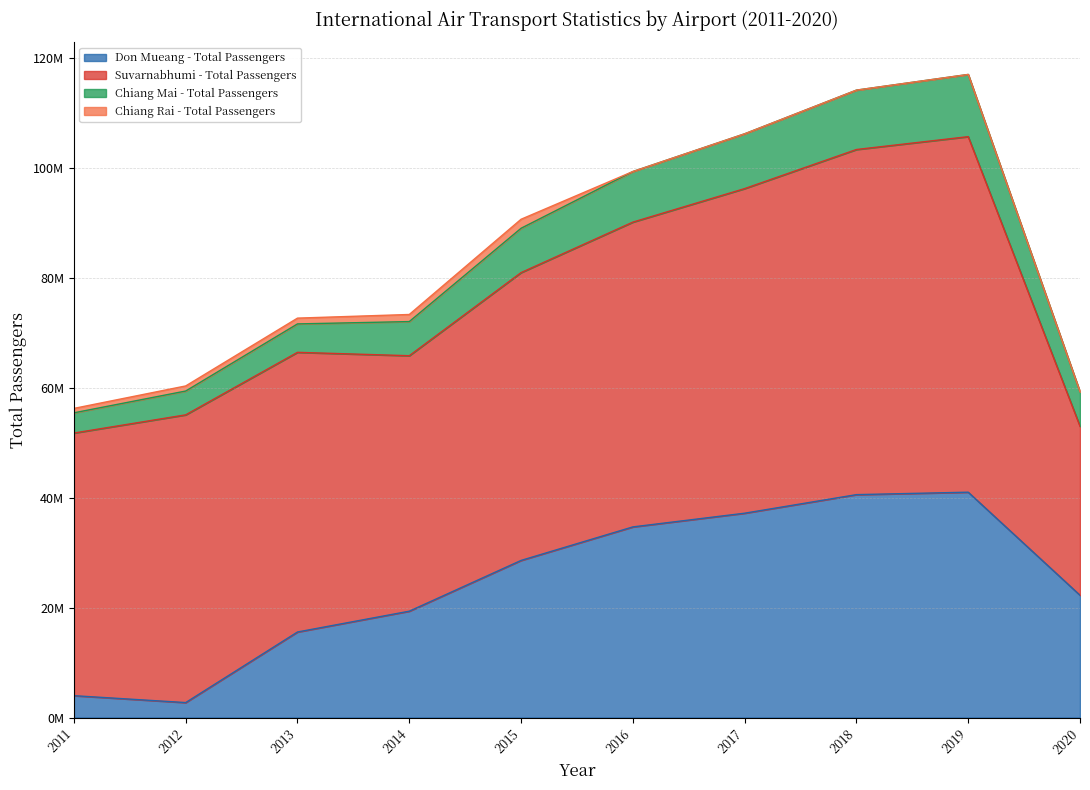

Is it true that Chiang Rai - Total Passengers equals 1053863 at 2013?

True